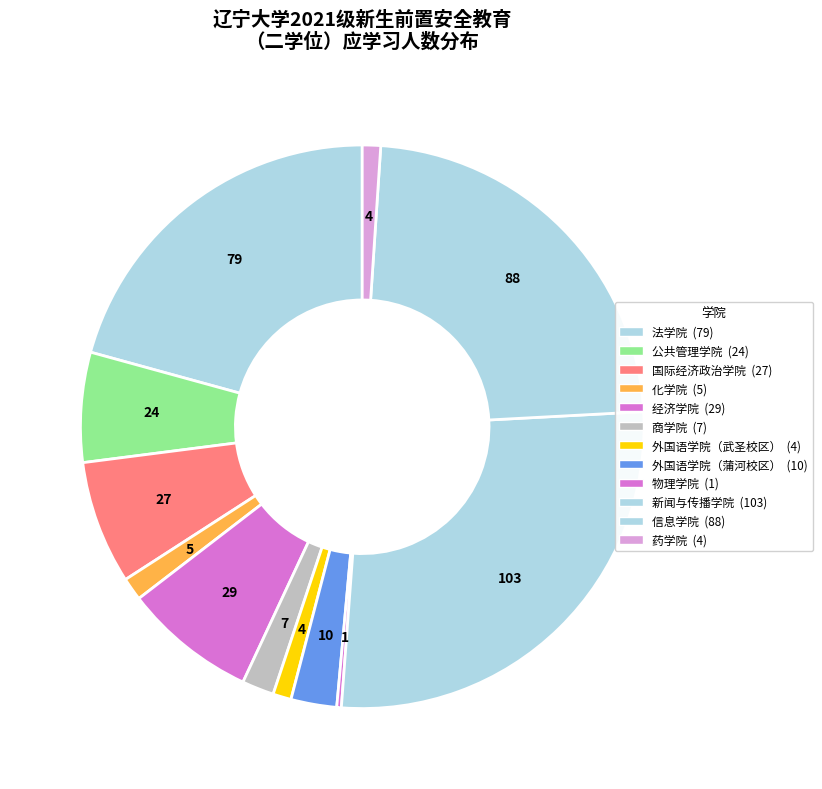

To the nearest percent, what is the average slice percentage?

8%